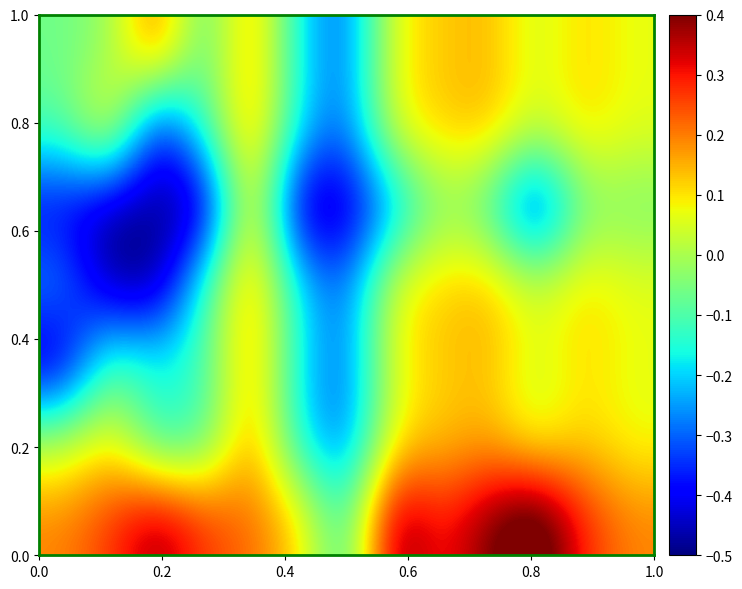

What is the minimum value shown in the chart?

-0.5